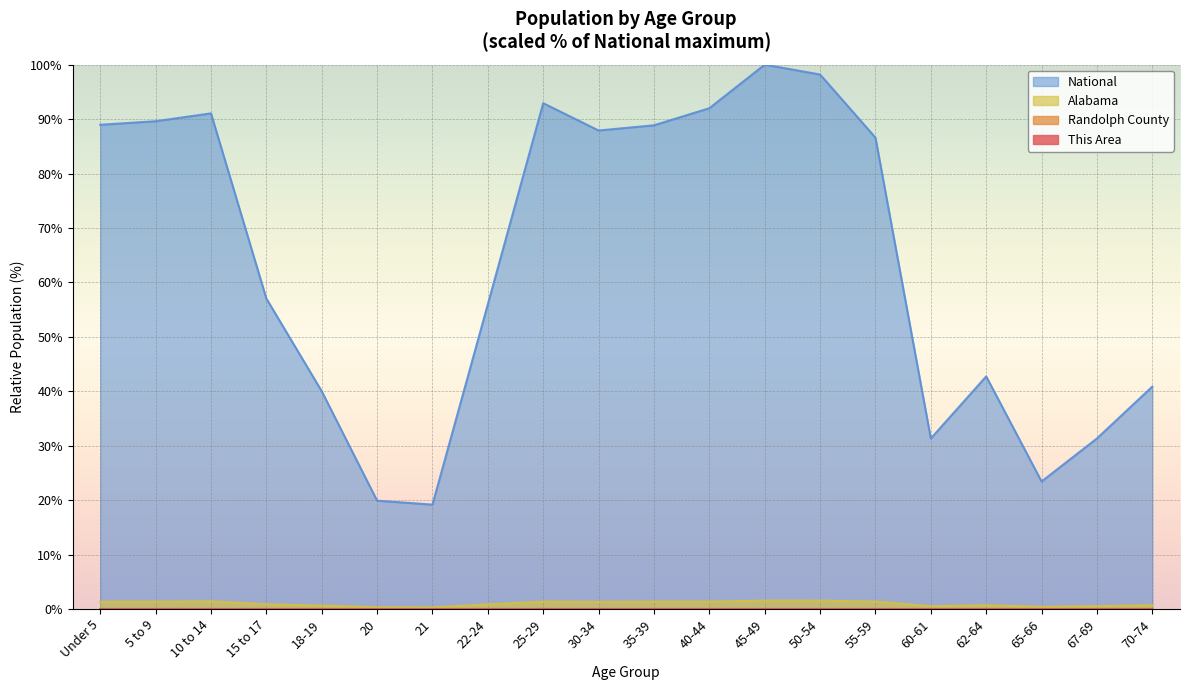

What are all the series names shown in the legend?

This Area, Randolph County, Alabama, National